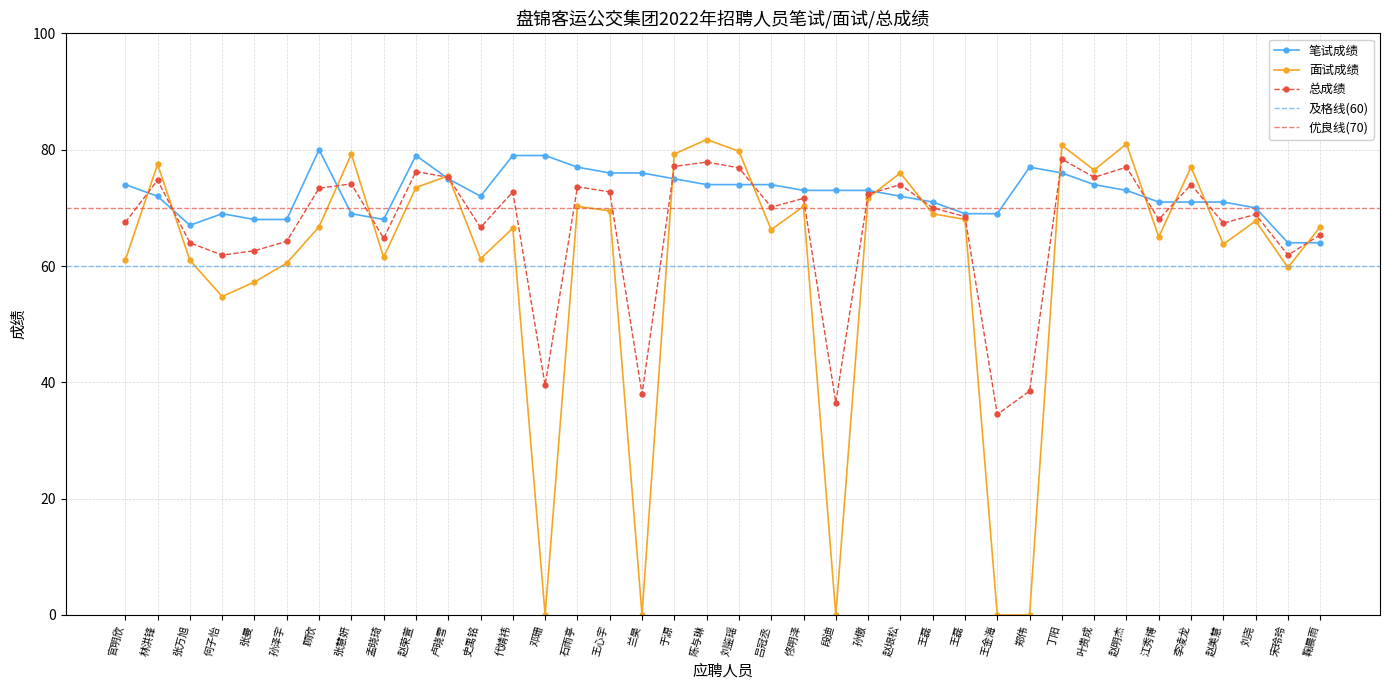

Is this an area chart (filled region under the line)?

No